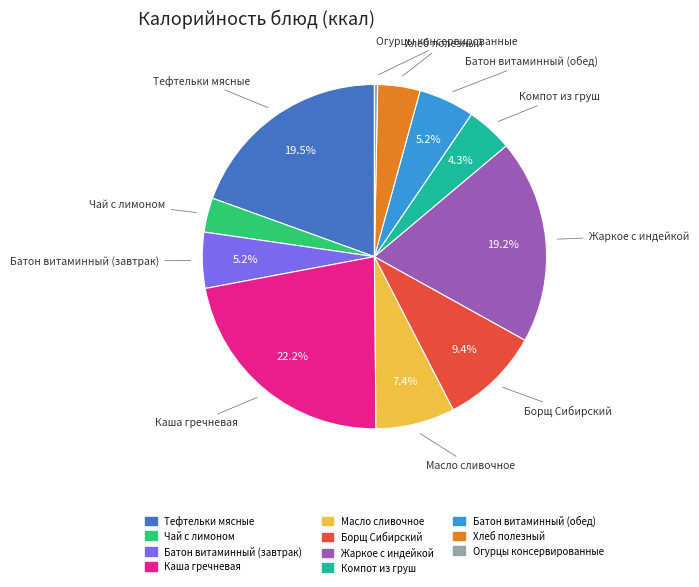

How many segments does this pie chart have?

11